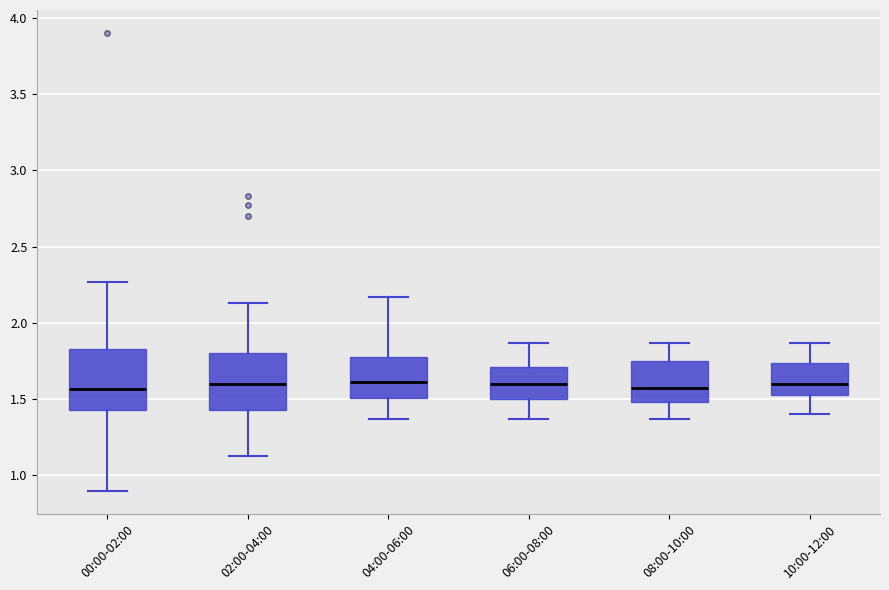

Reading left to right, transcribe this box plot: for each box, give where its median line is, the range the box spans, and where its two whiskers end, as read against the y-axis. The values are not printed on the chart, so give them approximately, as read against the axis.

00:00-02:00: median 1.55, box 1.45 to 1.85, whiskers 0.90 to 2.25
02:00-04:00: median 1.60, box 1.45 to 1.80, whiskers 1.15 to 2.15
04:00-06:00: median 1.60, box 1.50 to 1.80, whiskers 1.35 to 2.15
06:00-08:00: median 1.60, box 1.50 to 1.70, whiskers 1.35 to 1.85
08:00-10:00: median 1.55, box 1.50 to 1.75, whiskers 1.35 to 1.85
10:00-12:00: median 1.60, box 1.55 to 1.75, whiskers 1.40 to 1.85